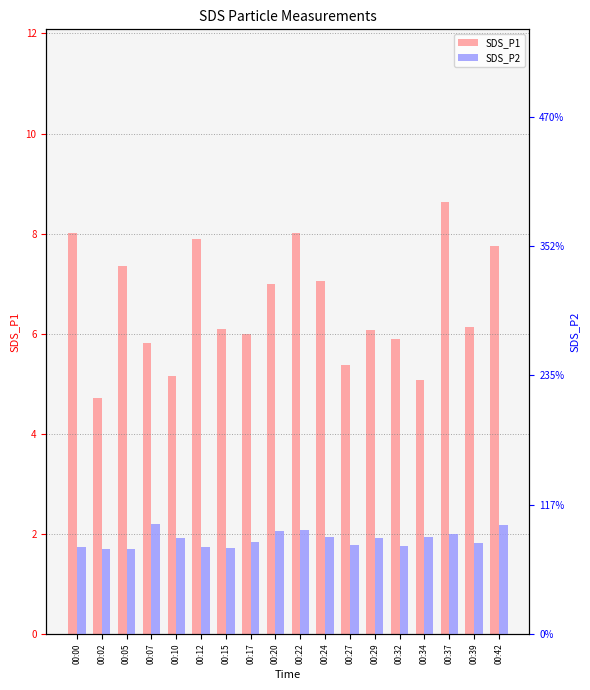

What is the value of the SDS_P2 bar at the 11th from the left?

3.8